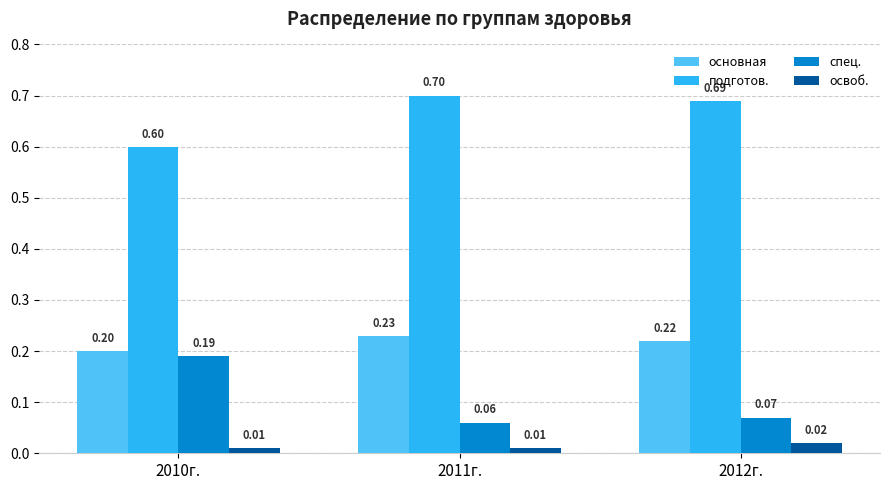

How many освоб. values are between 0 and 1?

3